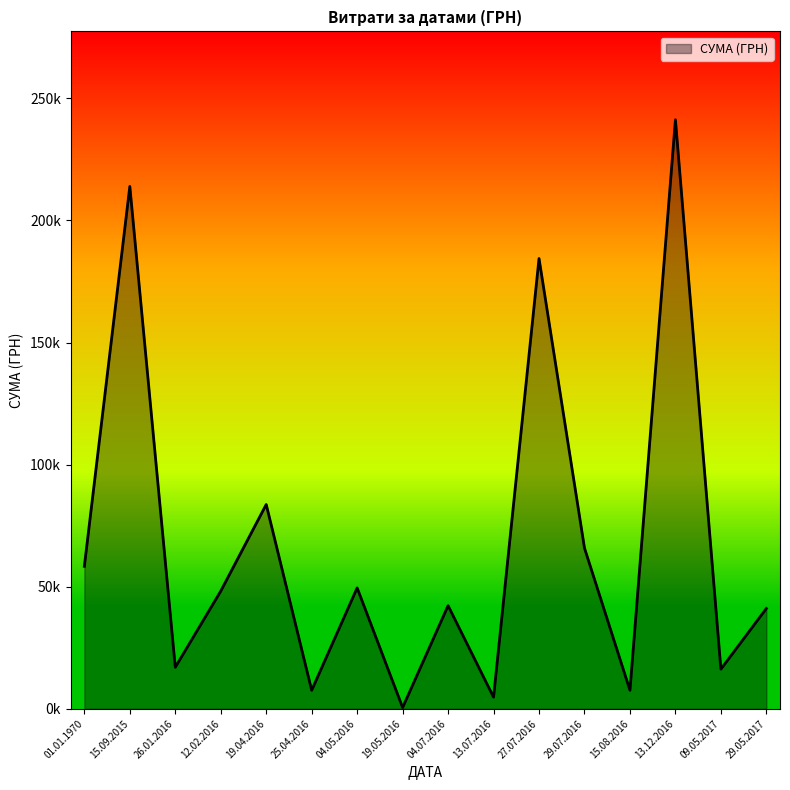

Does the chart display data point markers on the line(s)?

No